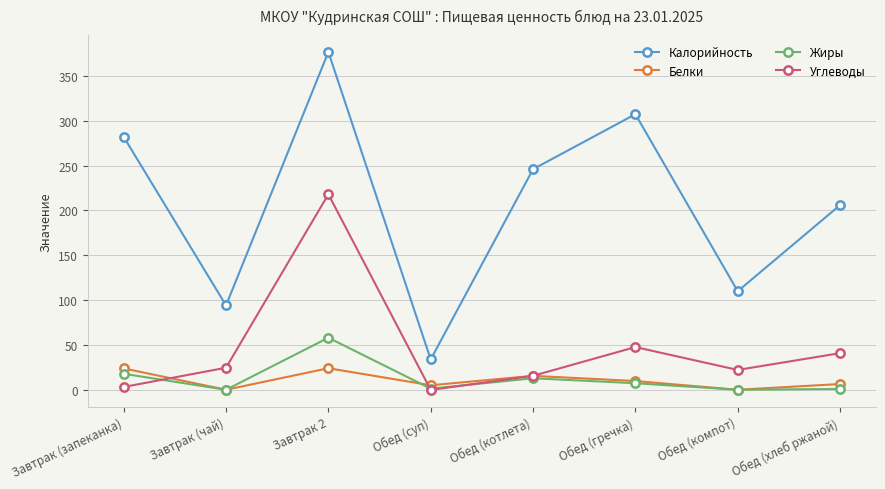

What value does the Белки series have at Обед (компот)?

0.2